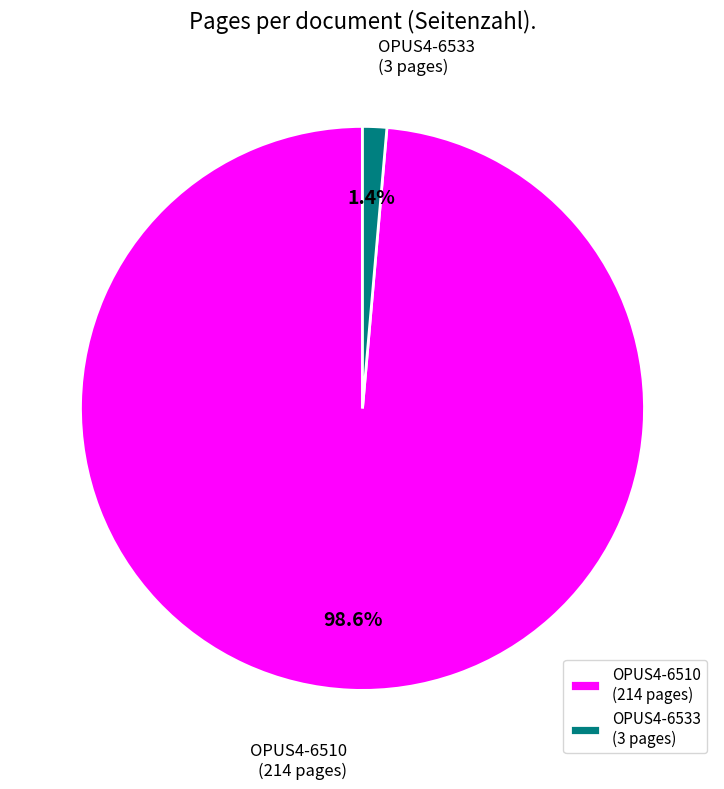

Which slice represents more than half of the pie?

OPUS4-6510